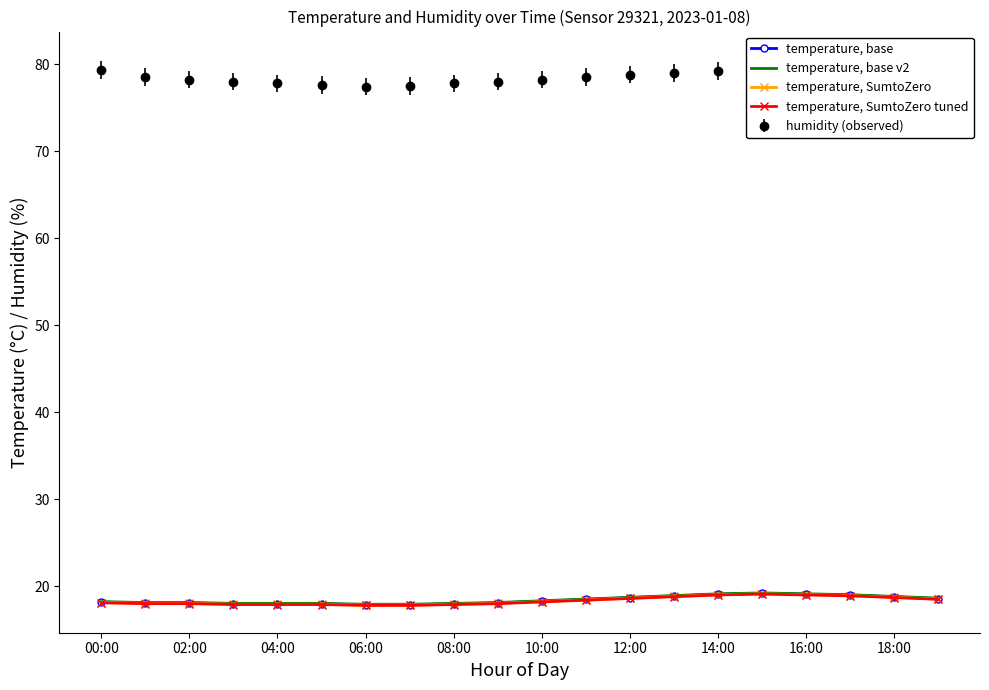

What is the total value across all series at 11?

73.9